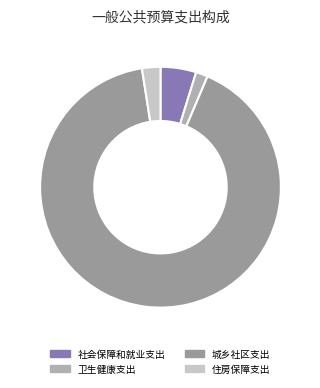

To the nearest percent, what portion does 城乡社区支出 represent?

91%